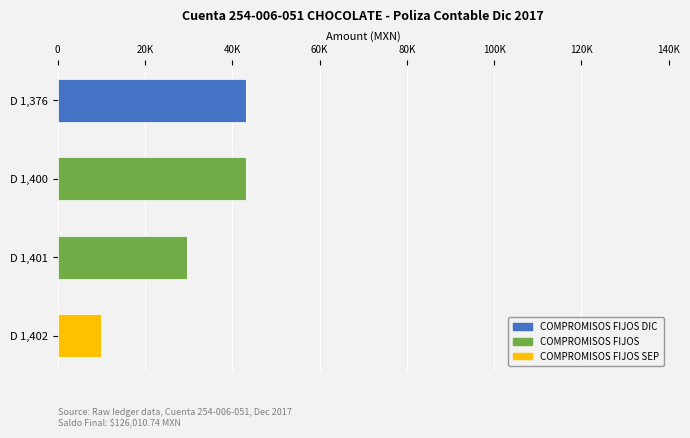

What are all the series names shown in the legend?

COMPROMISOS FIJOS DIC, COMPROMISOS FIJOS, COMPROMISOS FIJOS SEP